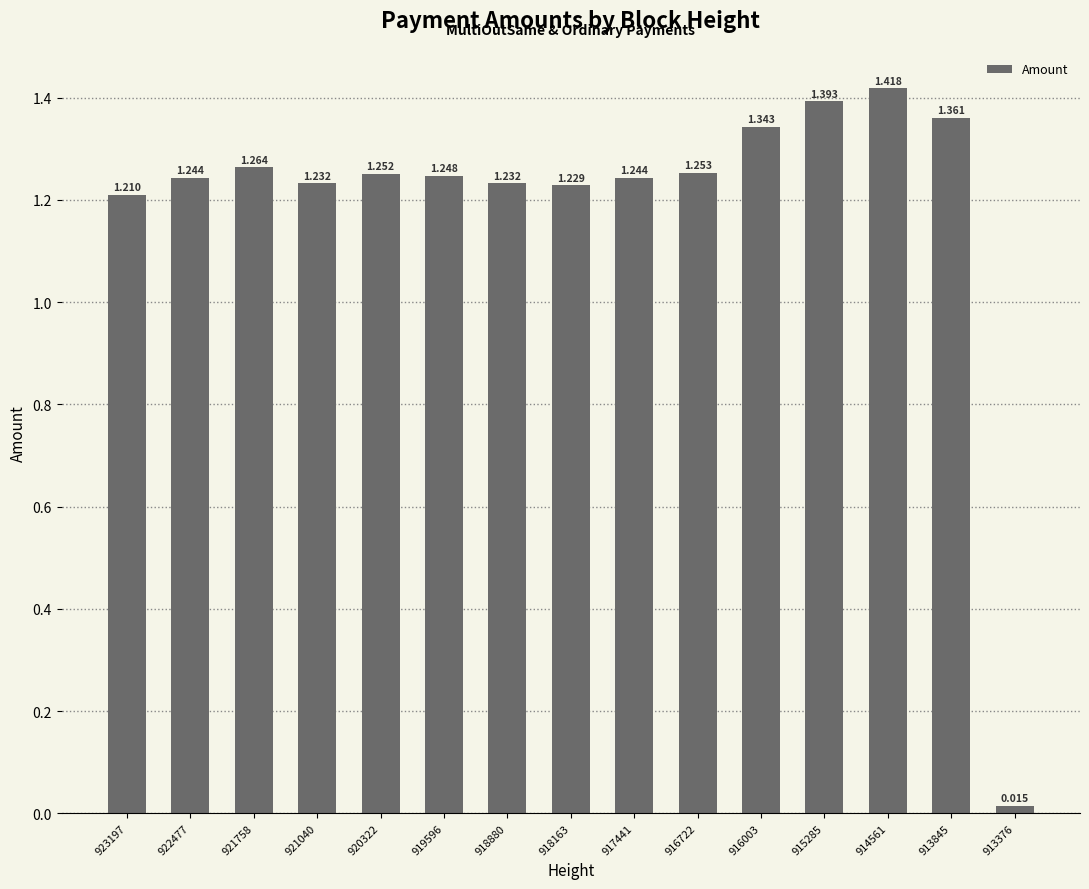

Where is the data nearest to the value 0?

913376